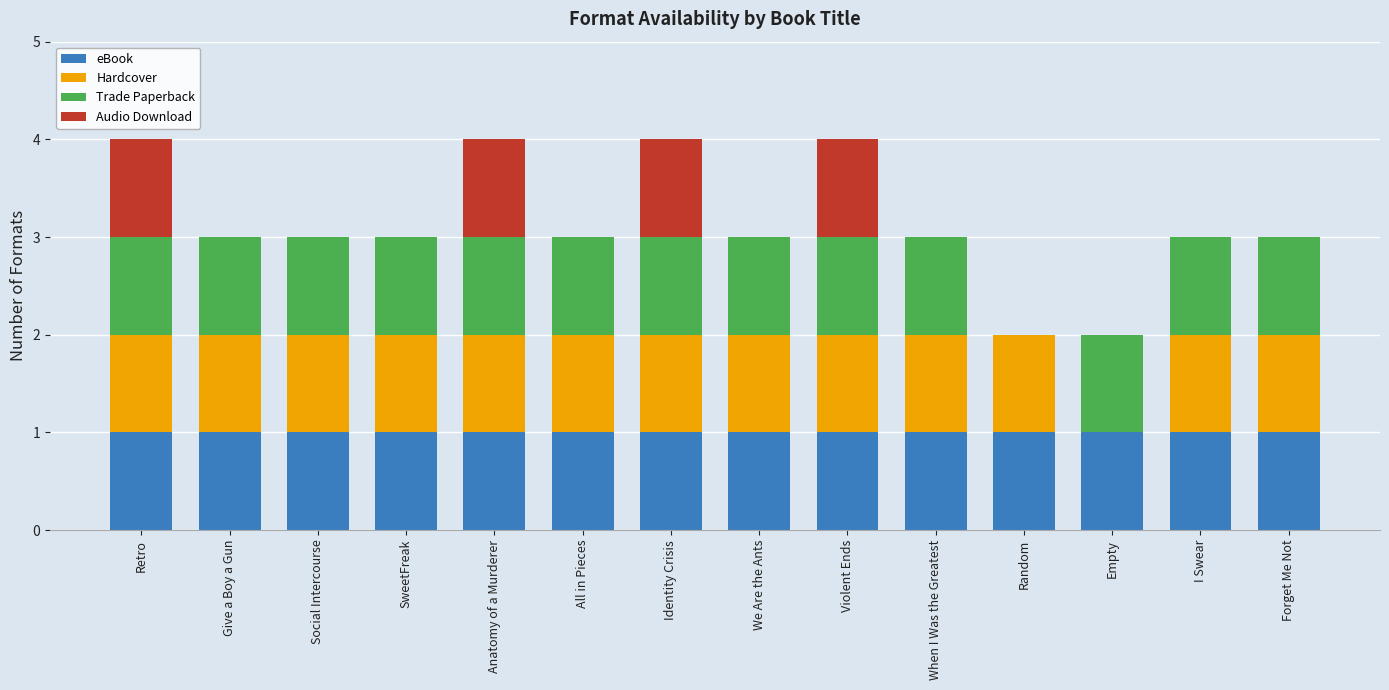

What is the total value across all series at Social Intercourse?

3